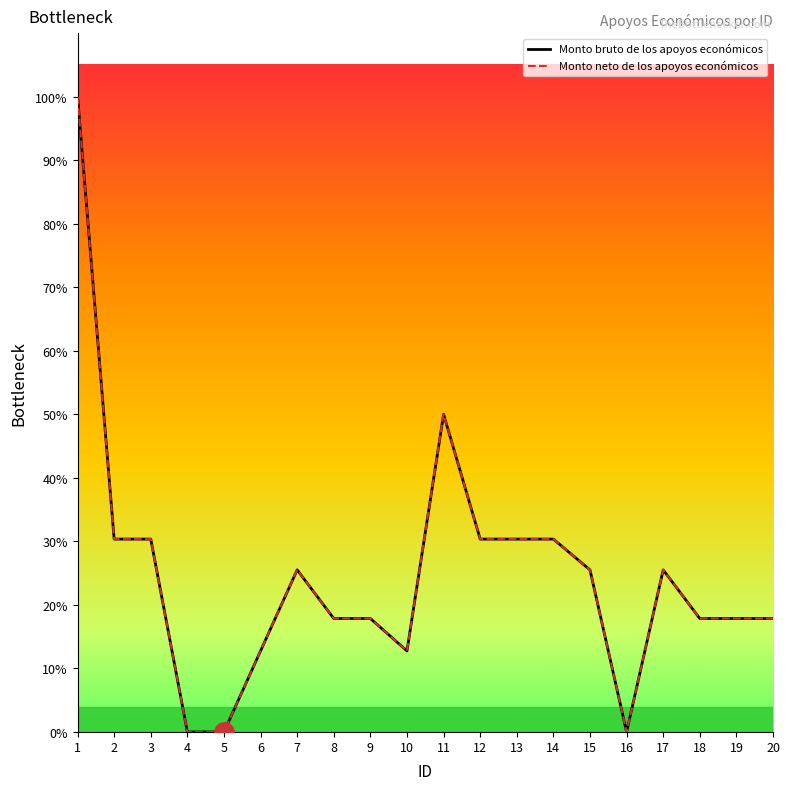

Which series has the widest spread of values?

Monto bruto de los apoyos económicos